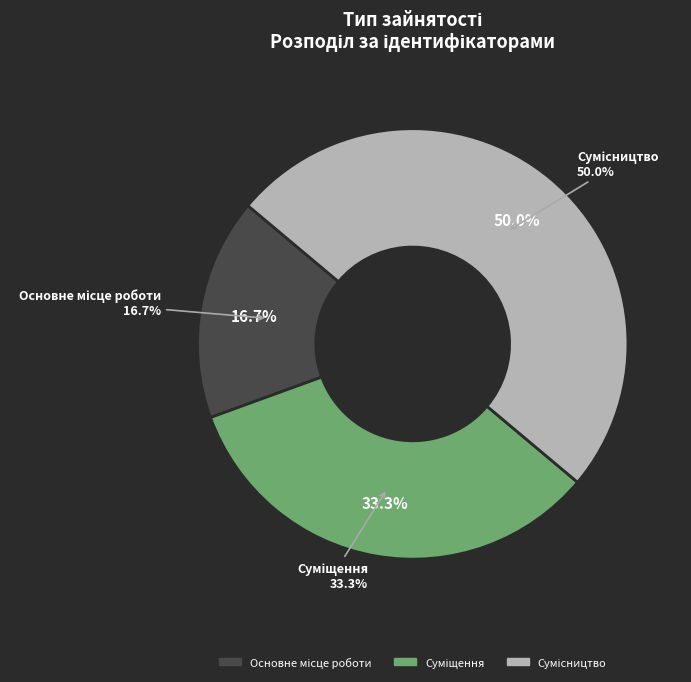

Is it true that Основне місце роботи is 17% of the pie?

True